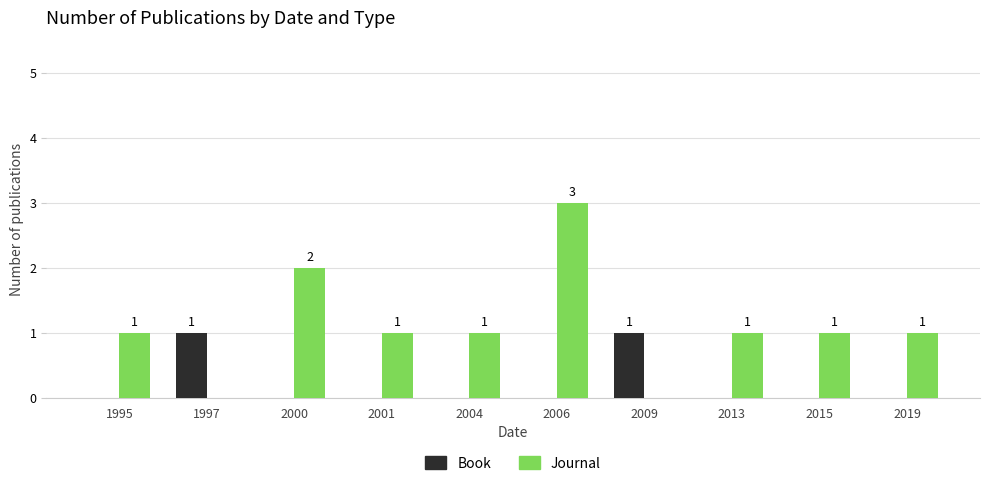

The Journal series shows 2 at 1997. True or false?

False